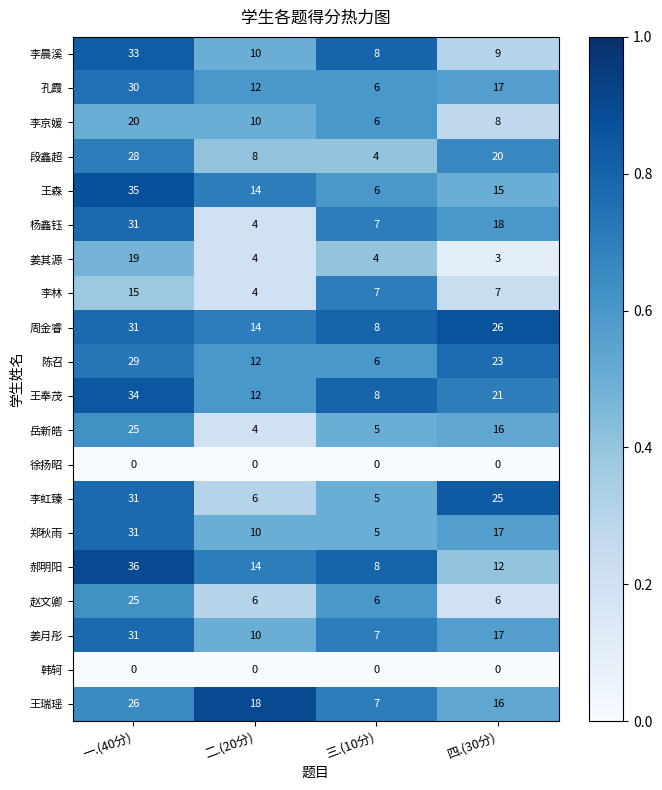

Rank the categories by 王森 value from highest to lowest.

一.(40分), 四.(30分), 二.(20分), 三.(10分)